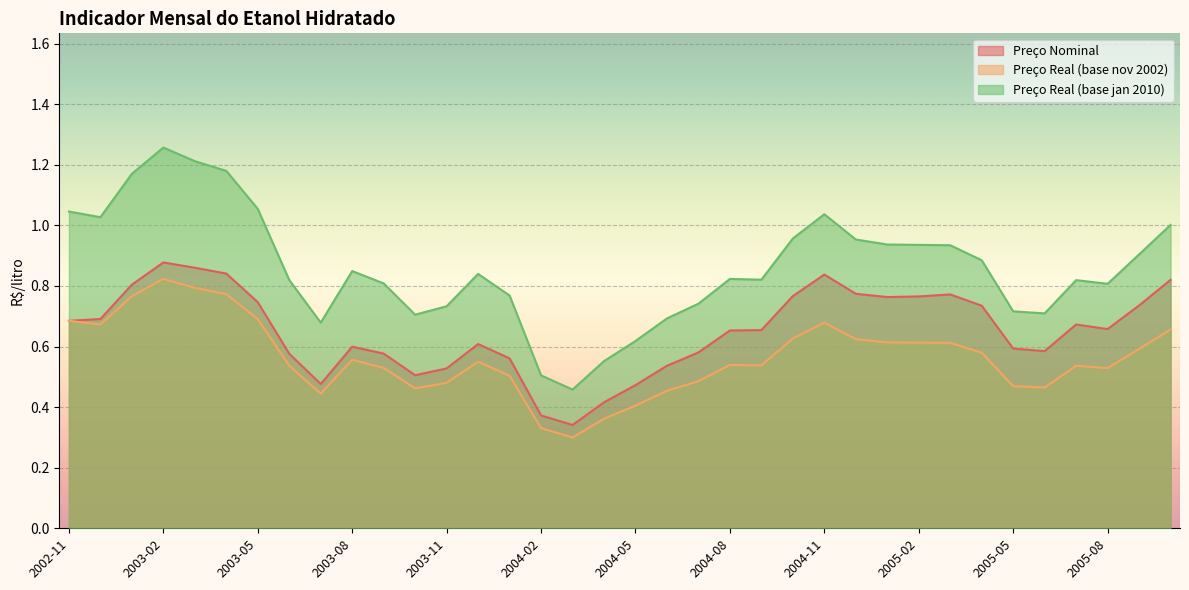

The value of Preço Real (base jan 2010) at 2004-06 is 1.2. True or false?

False